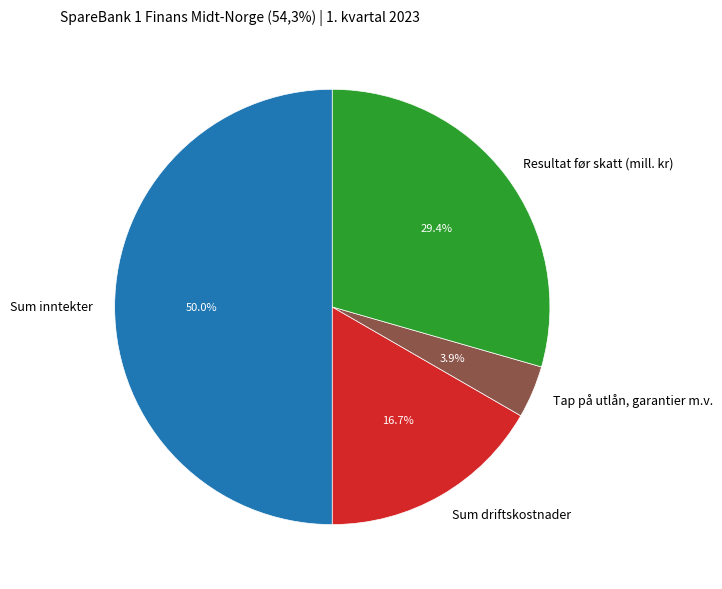

What is the total percentage of Sum driftskostnader and Sum inntekter?

66.7%